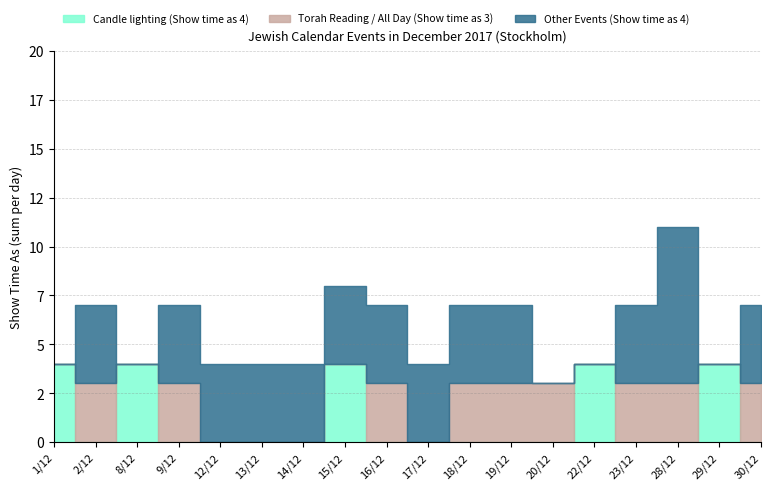

Rank the series by their average value, from highest to lowest.

Other Events (Show time as 4), Torah Reading / All Day (Show time as 3), Candle lighting (Show time as 4)